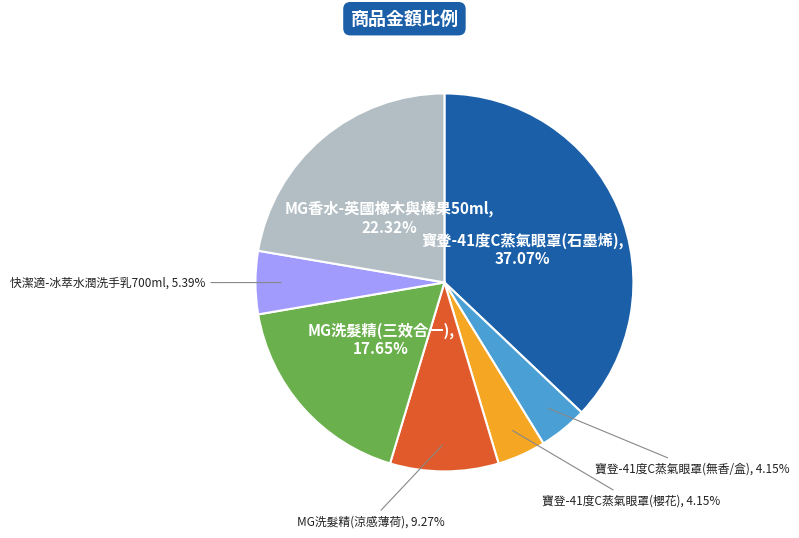

Is there a majority slice in this chart?

No